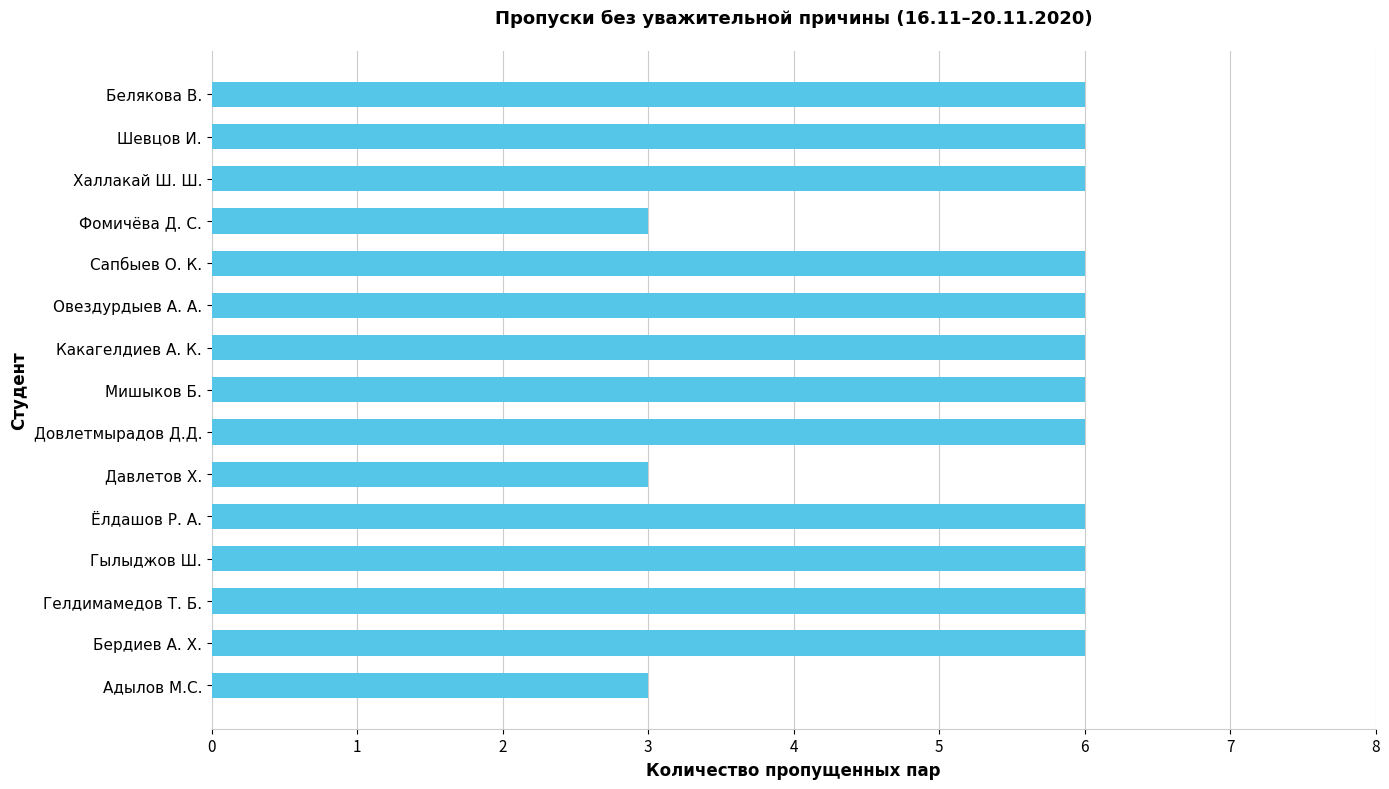

Which has a higher value, Адылов М.С. or Какагелдиев А. К.?

Какагелдиев А. К.